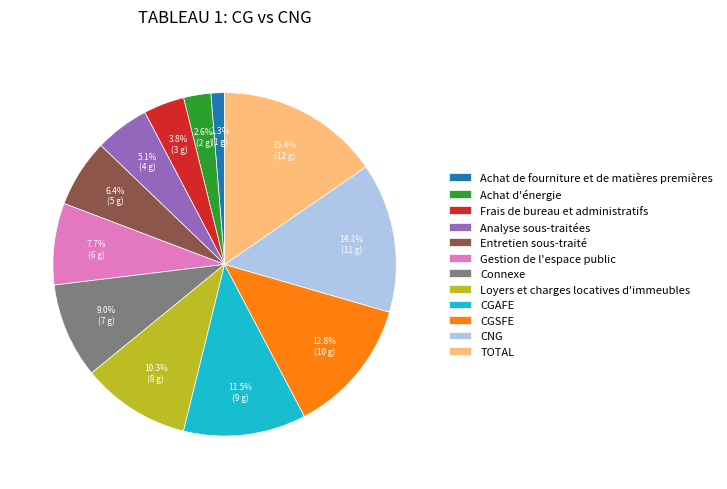

Between Achat de fourniture et de matières premières and CNG, which is larger?

CNG